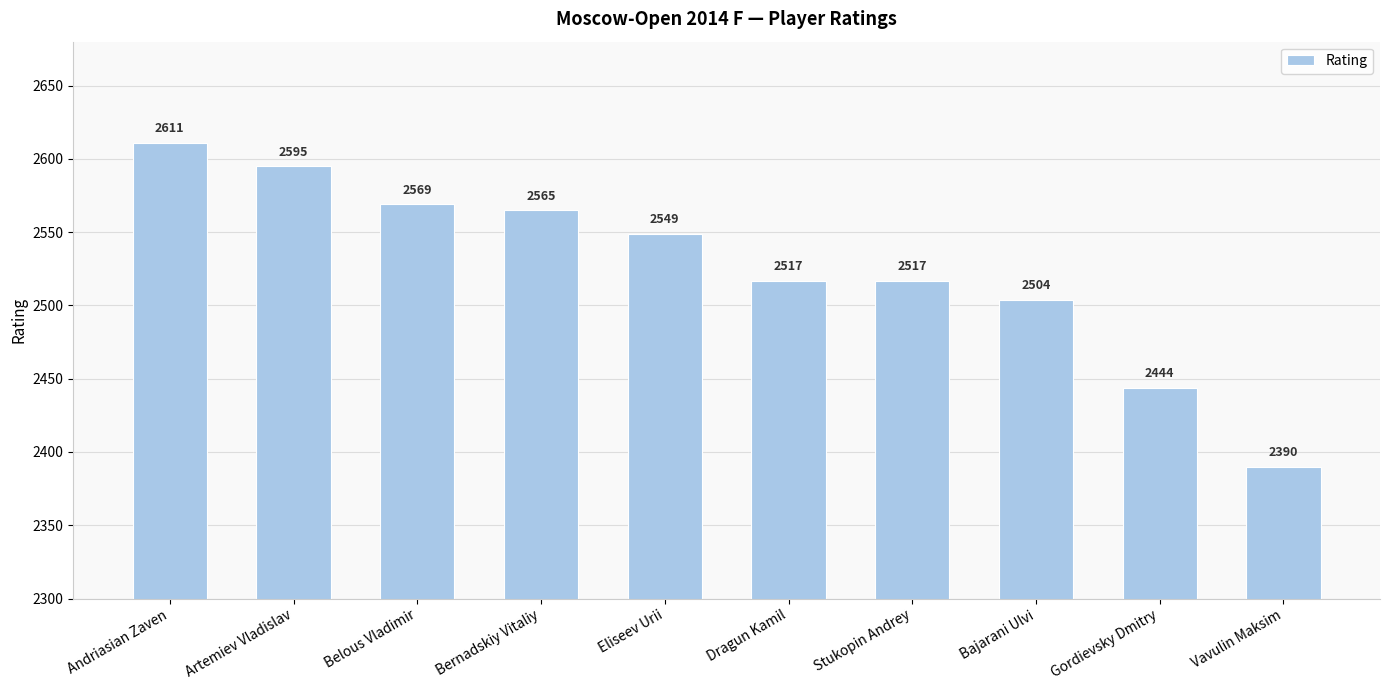

What is the difference between the second highest and minimum values?

205